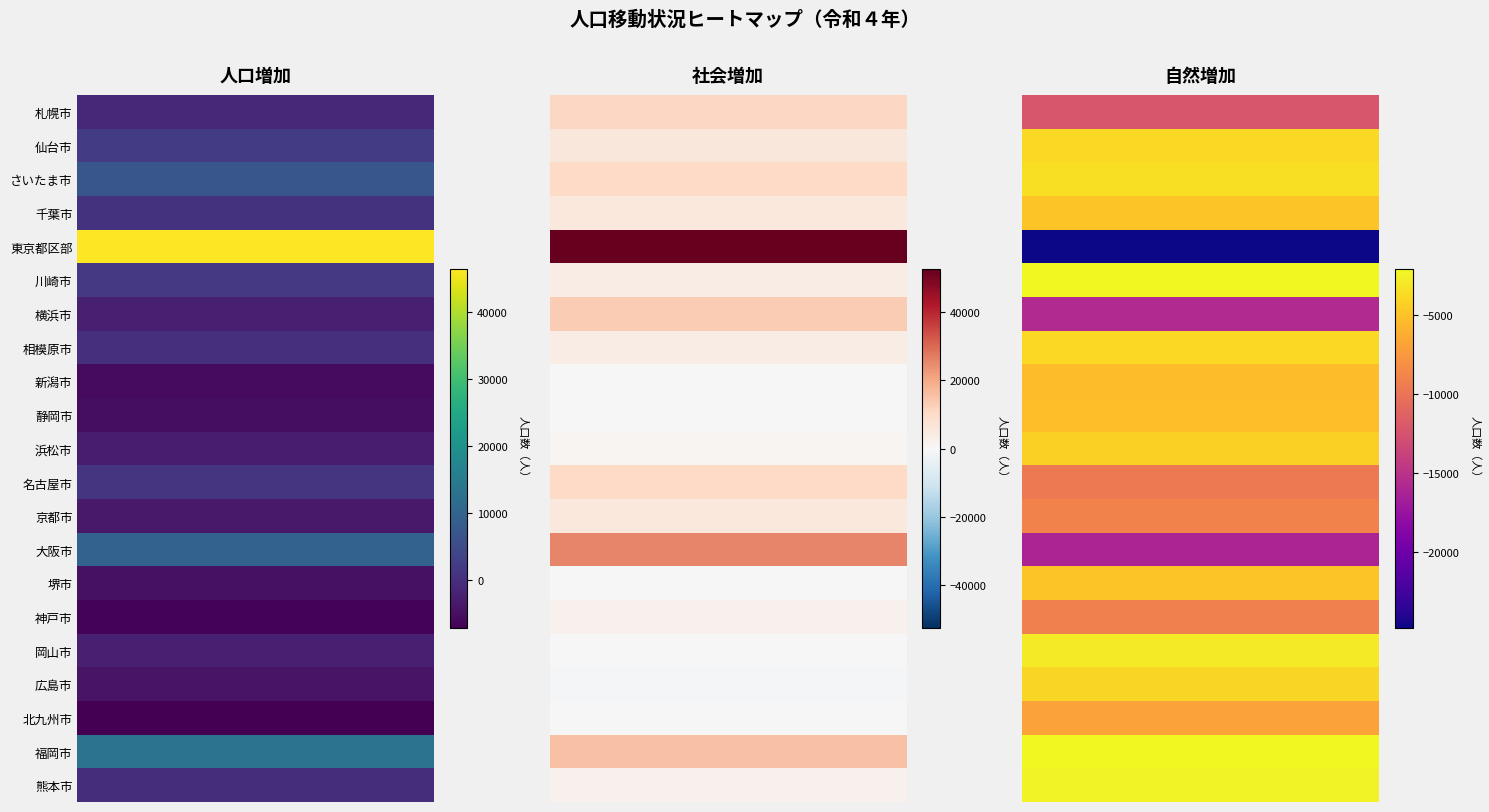

What is the average value of the 広島市 series?

-2945